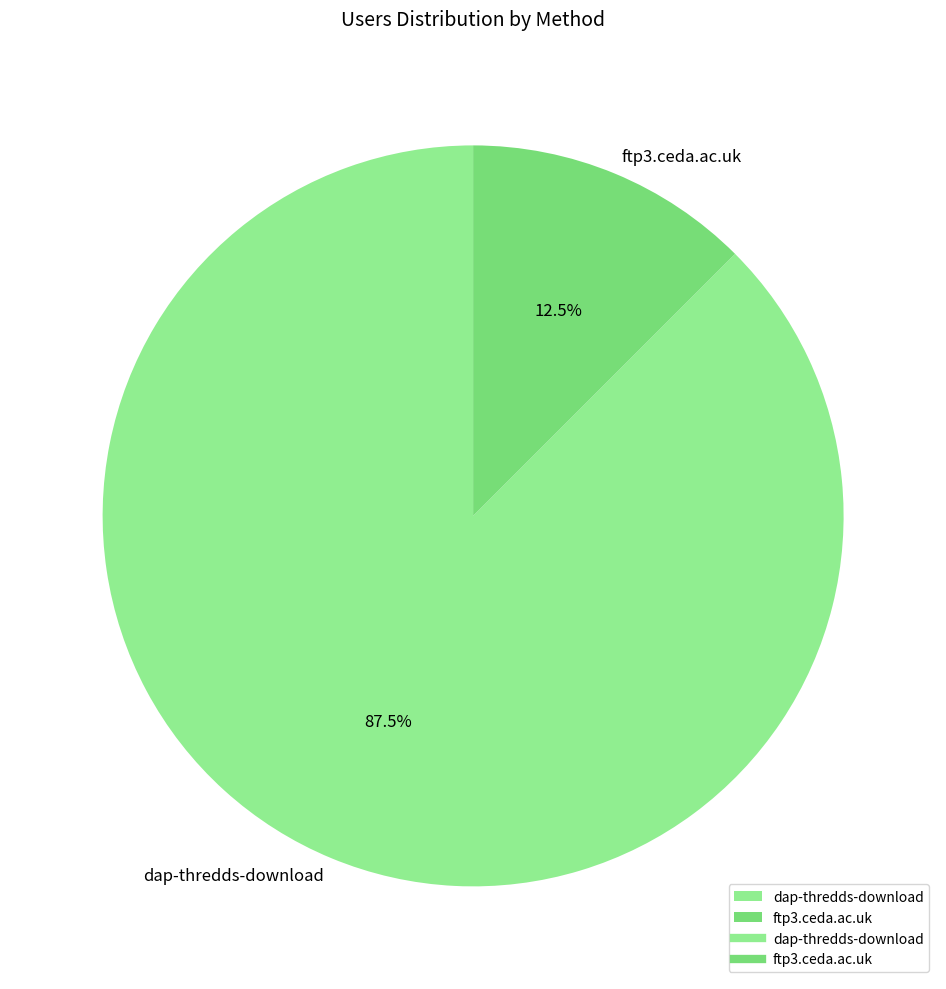

What is the ratio of the value at ftp3.ceda.ac.uk to the value at dap-thredds-download?

0.1